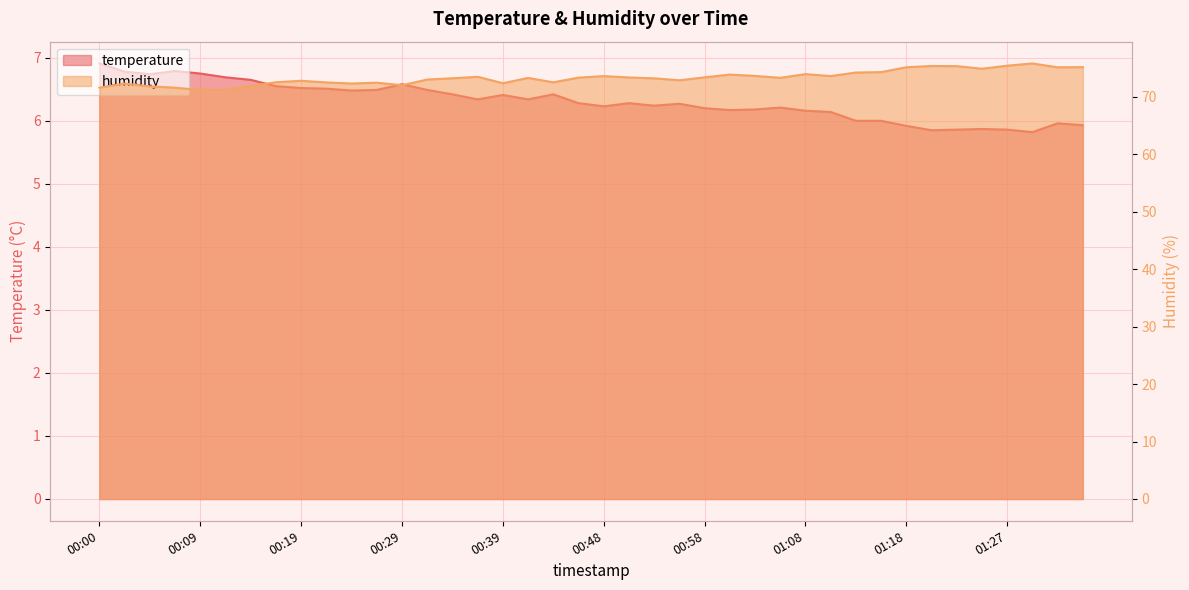

The temperature series shows 10.3 at 00:53. True or false?

False